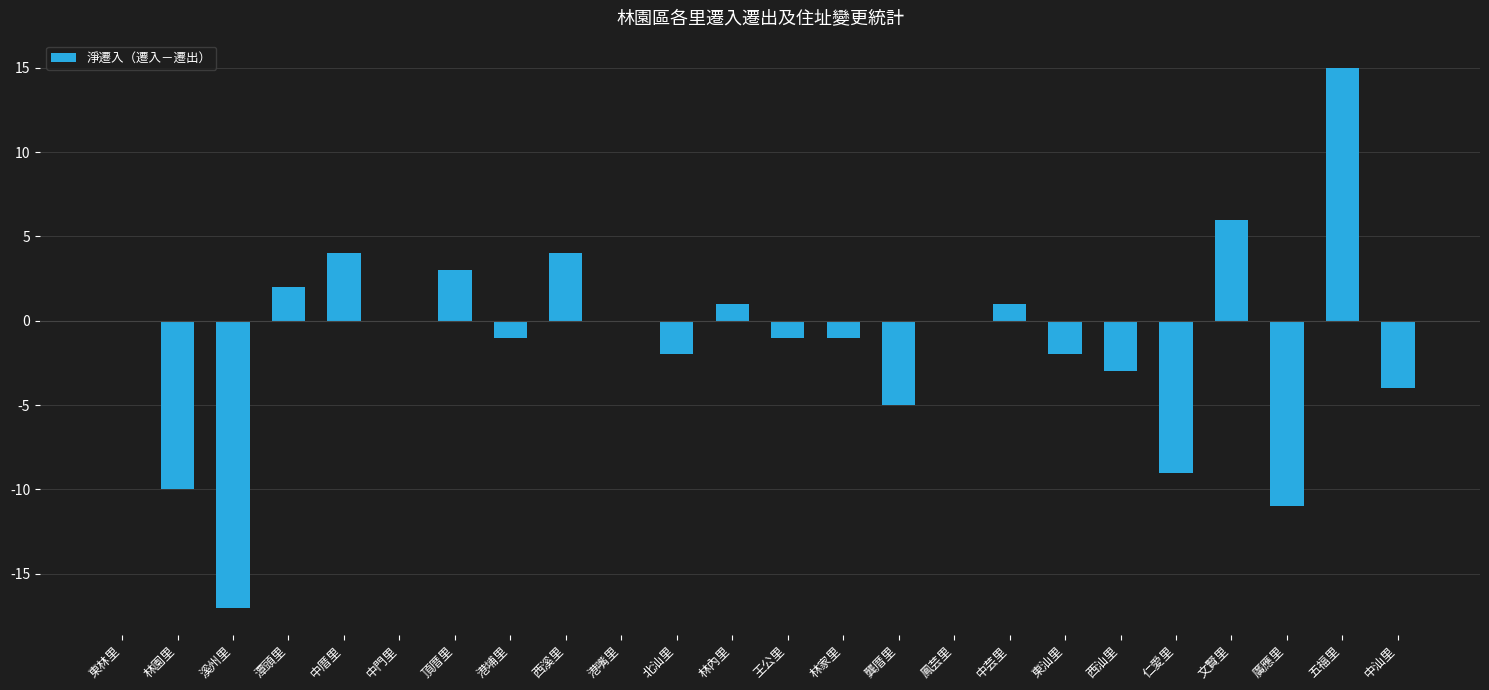

Count the number of data series in this chart.

1